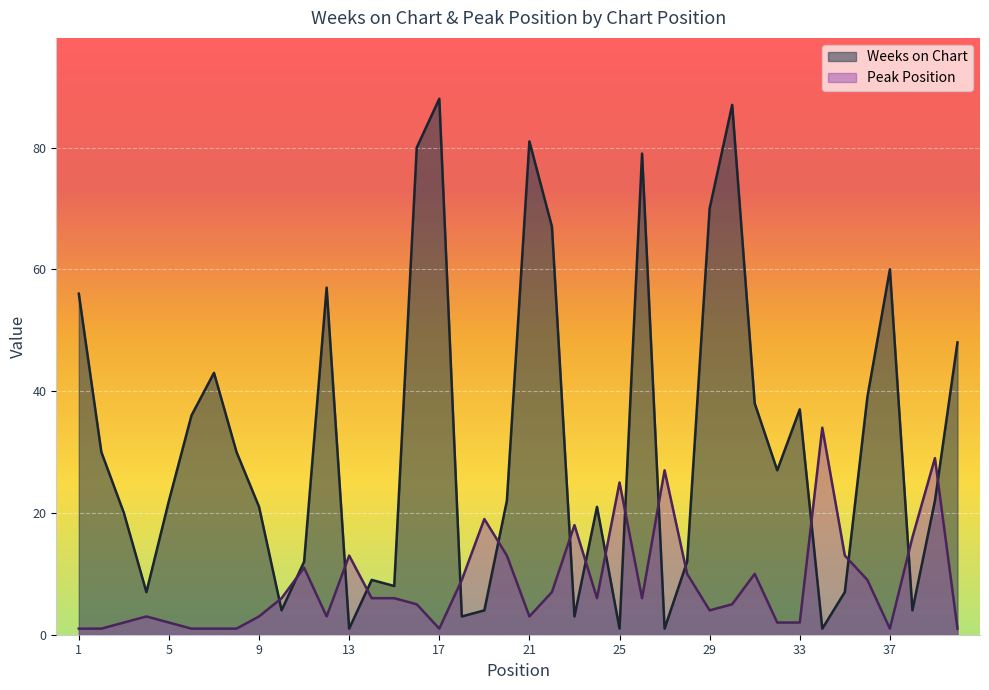

How many interior local valleys does the Weeks on Chart series have?

11